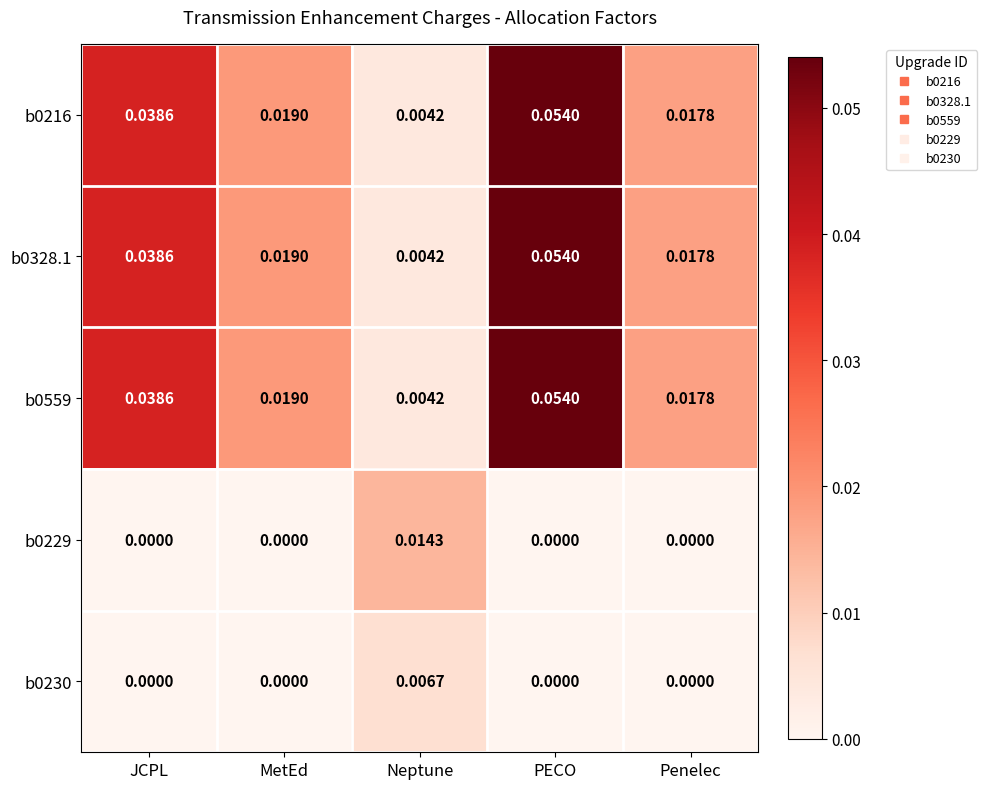

Which category has the highest value in the b0216 series?

PECO